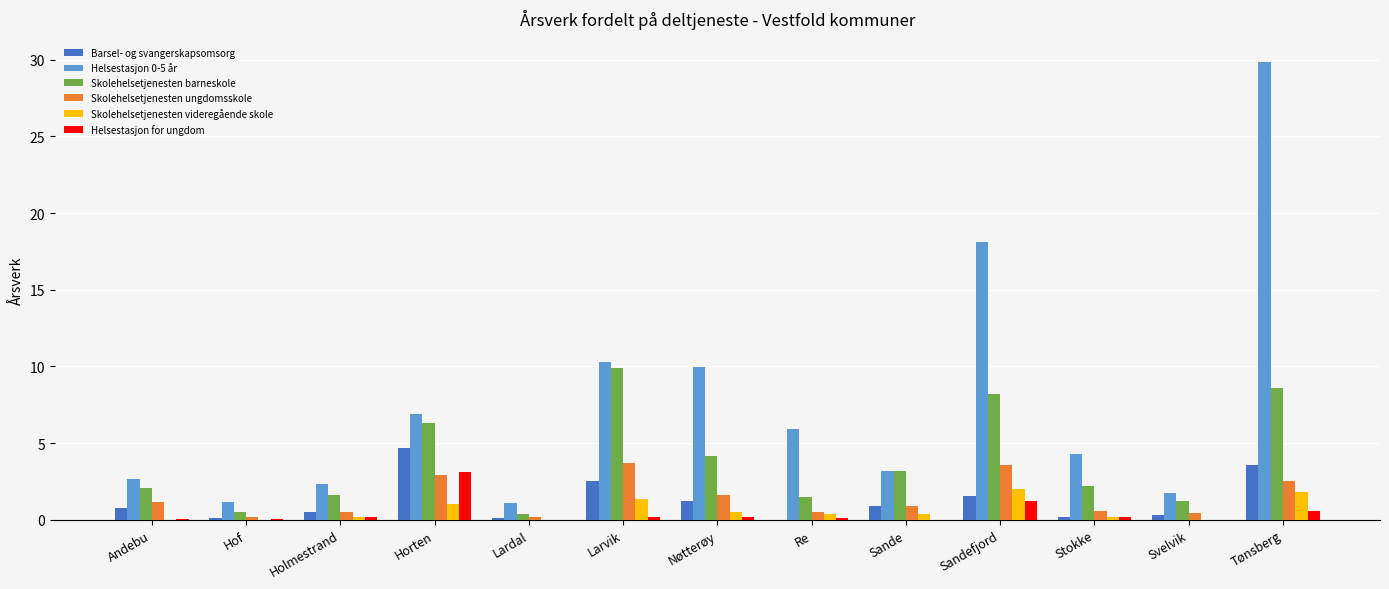

What is the greatest value displayed?

29.9